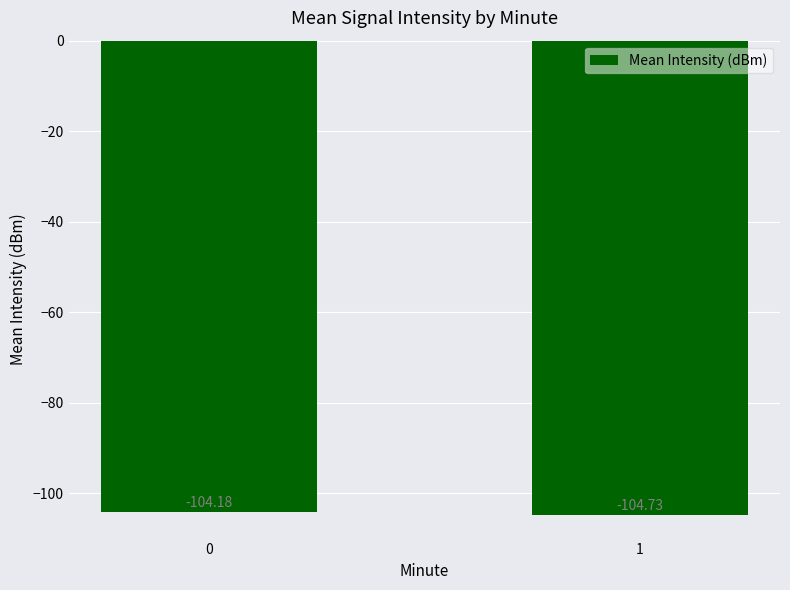

Reading right to left, list all the values displayed in this chart.

1=-104.7	0=-104.2